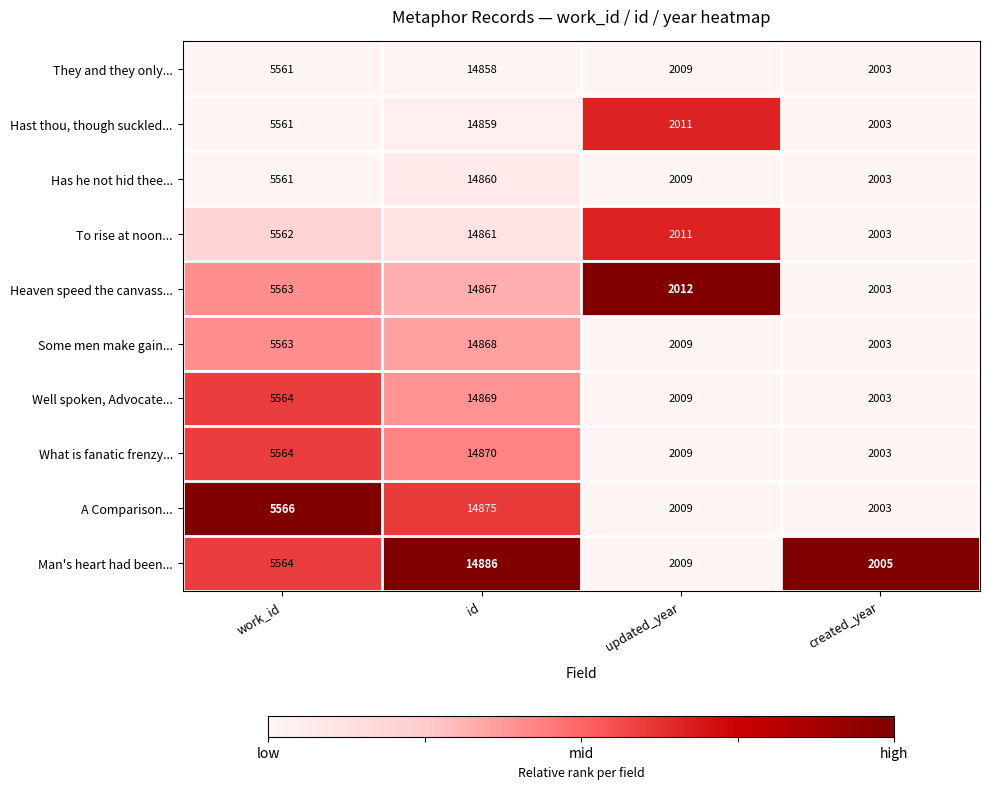

Count the number of categories in the chart.

4